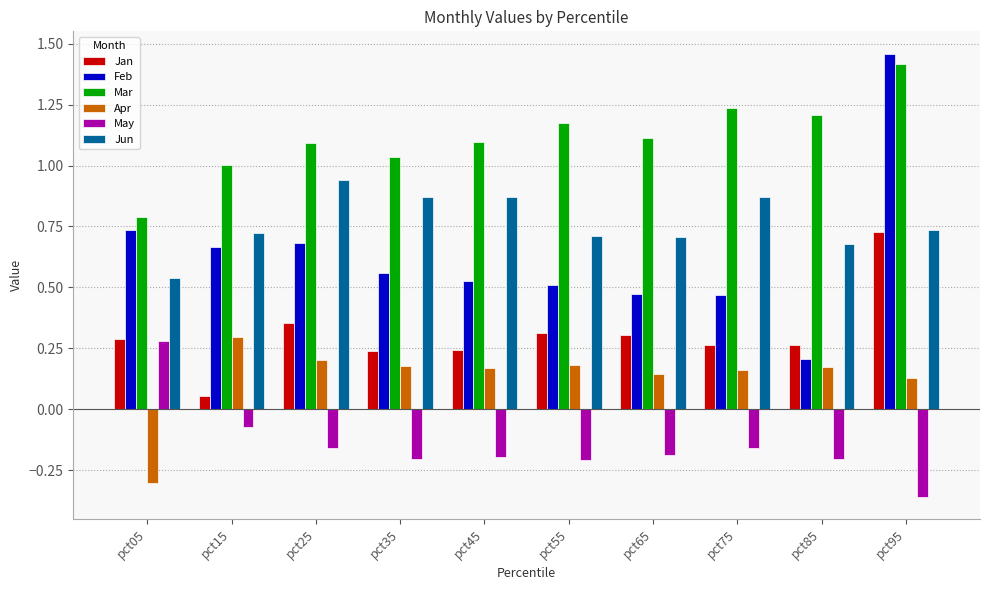

At pct65, list the series in order from smallest to largest.

May, Apr, Jan, Feb, Jun, Mar